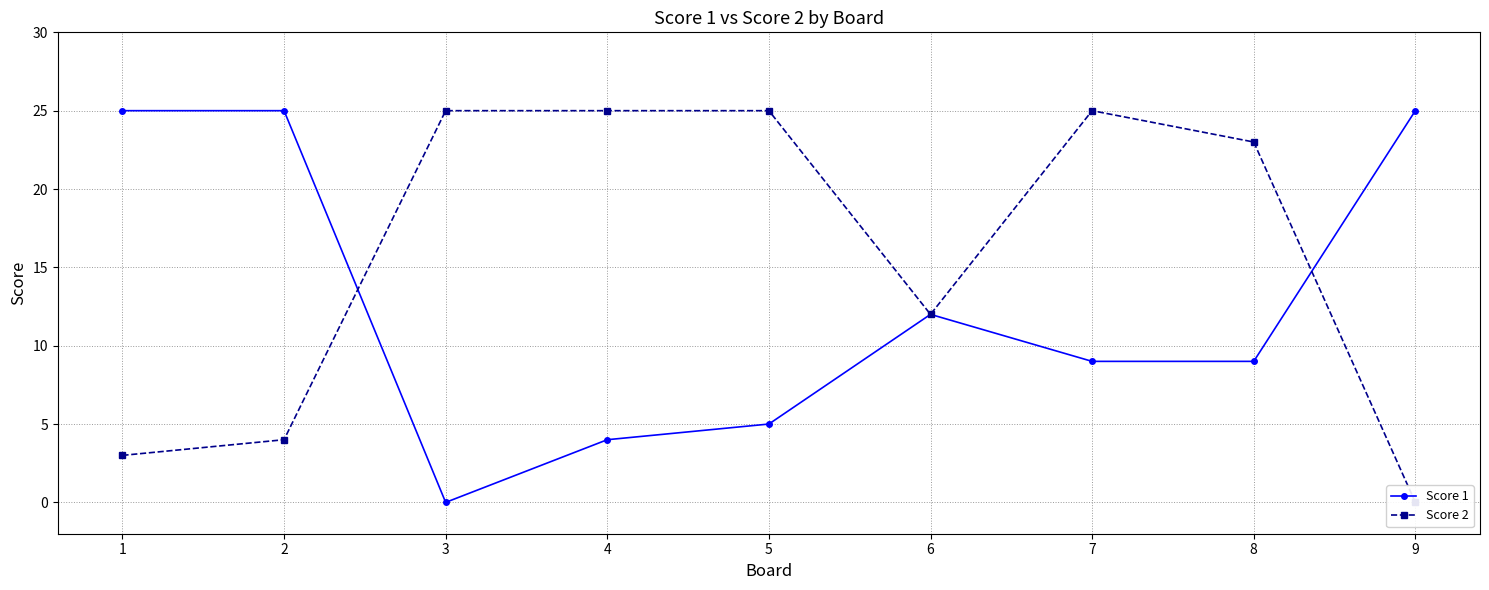

Is it true that Score 2 equals 3 at 6?

False